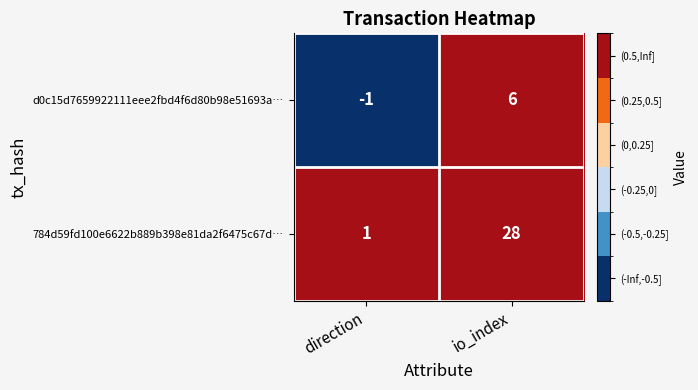

Where is d0c15d7659922111eee2fbd4f6d80b98e51693a… nearest to the value 2?

direction